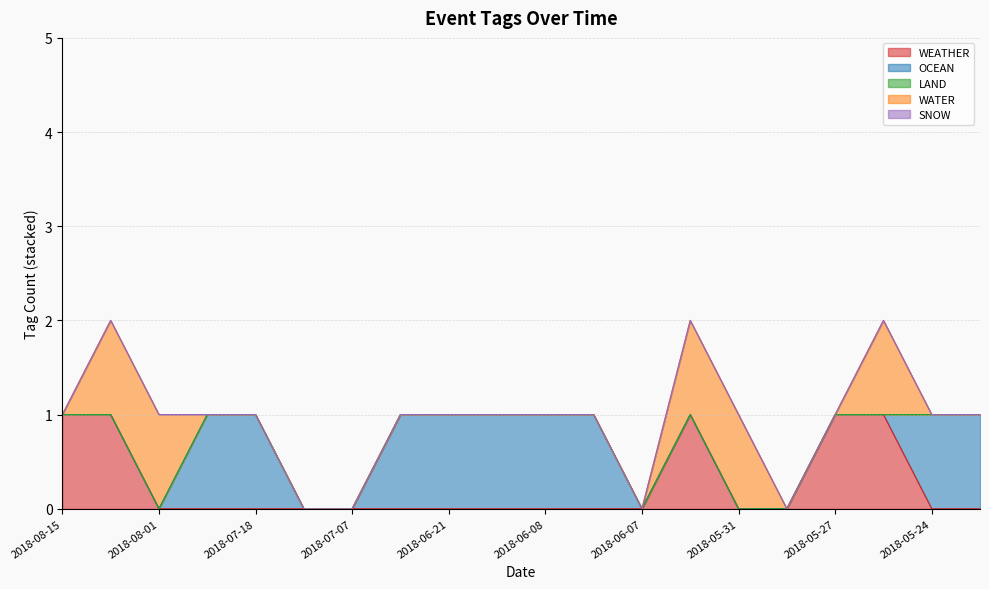

At 2018-06-08, list the series in order from smallest to largest.

WEATHER, LAND, WATER, SNOW, OCEAN